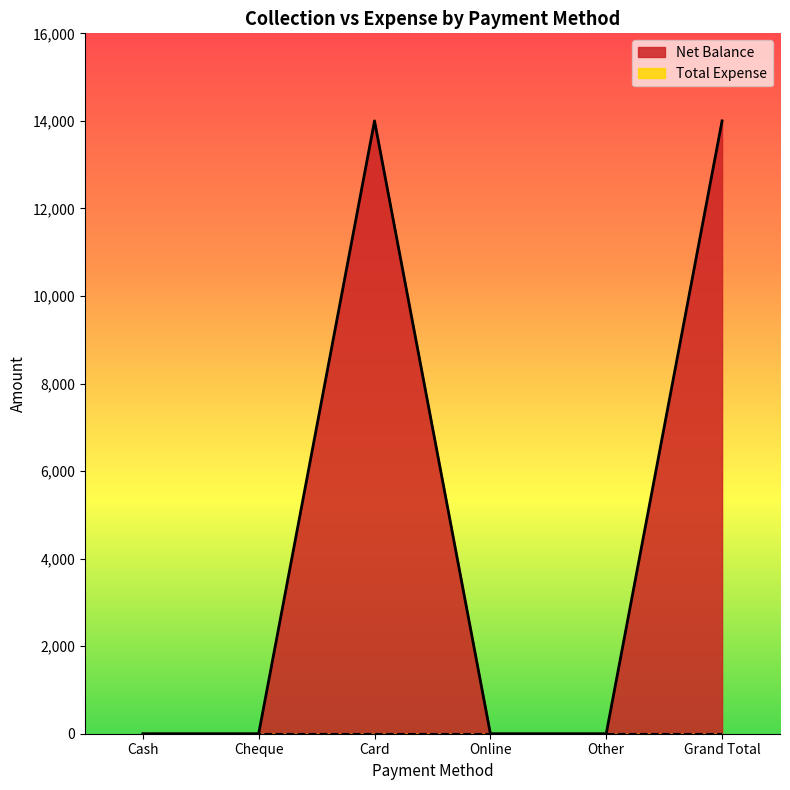

How many lines are shown in the chart?

2